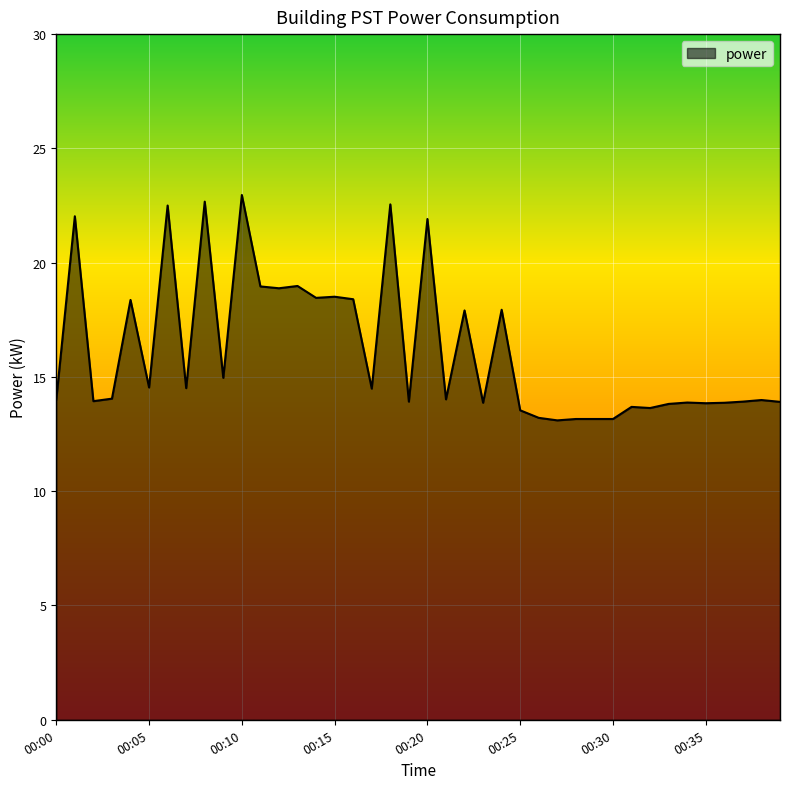

What is the minimum value shown in the chart?

13.1